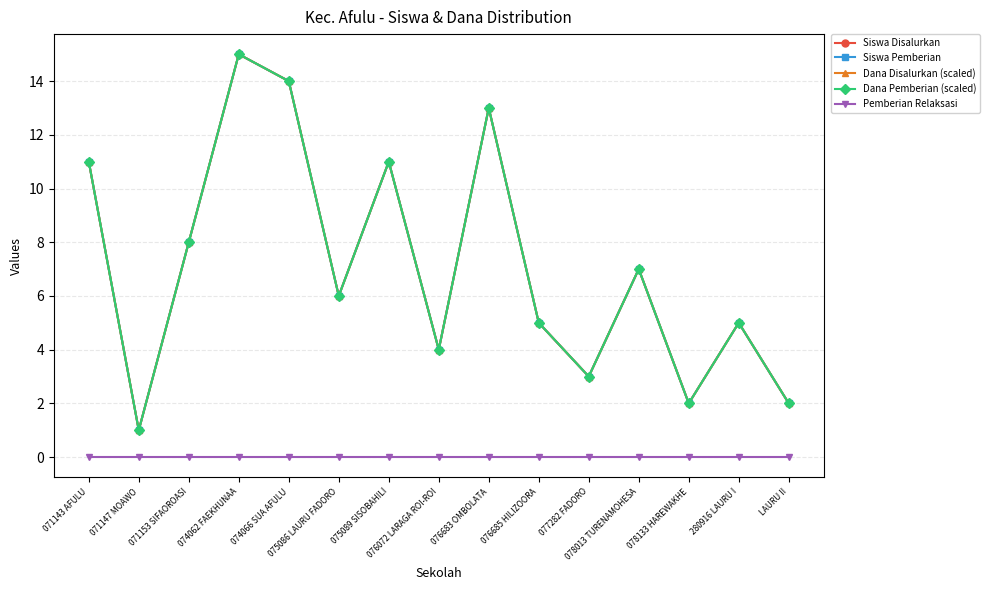

What is the difference between the Siswa Pemberian values at 280916 LAURU I and 075089 SISOBAHILI?

6